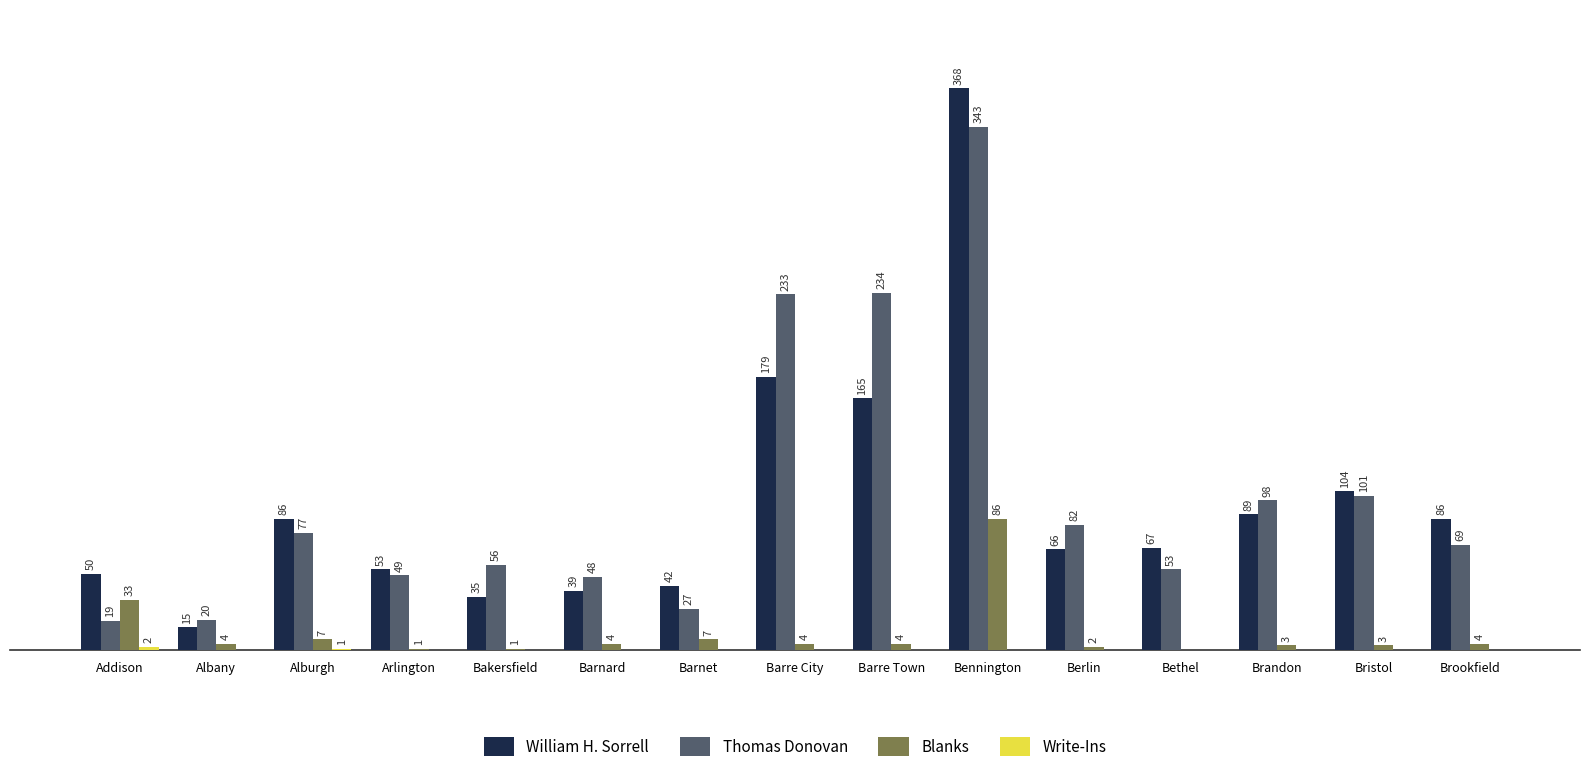

Between Addison and Albany, which series saw the biggest shift?

William H. Sorrell